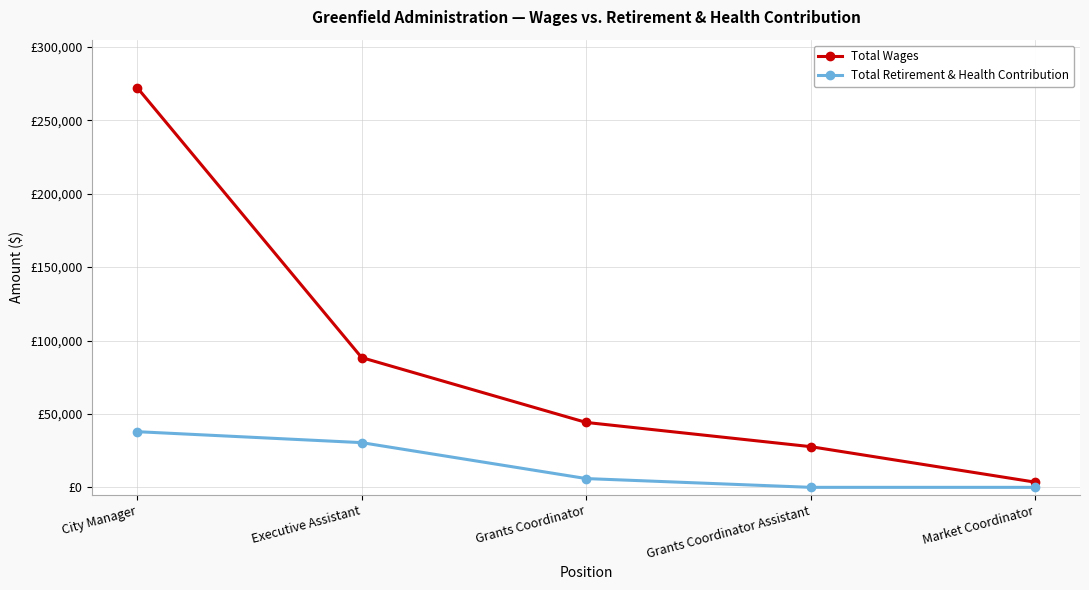

Does the chart have visible grid lines?

Yes